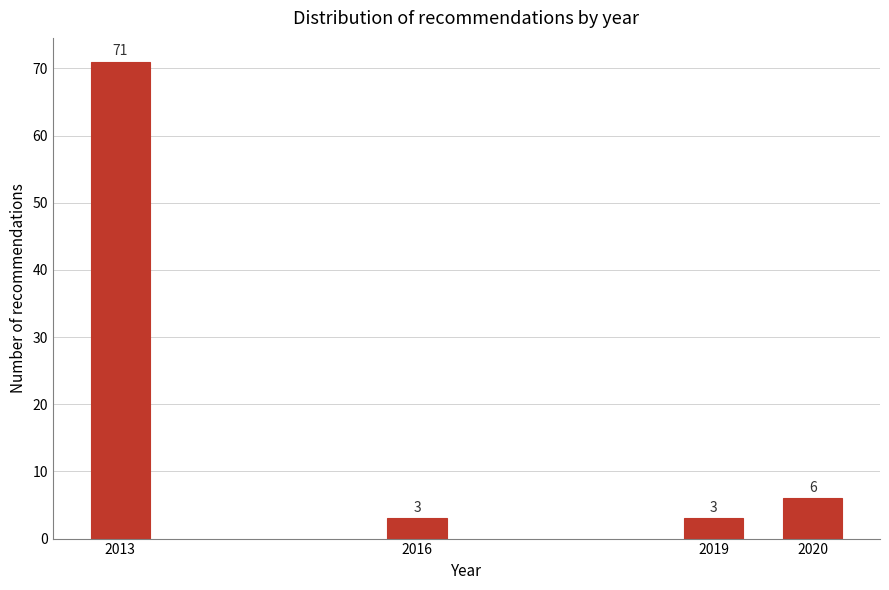

Reading right to left, what are all the values shown in this chart?

6	3	3	71